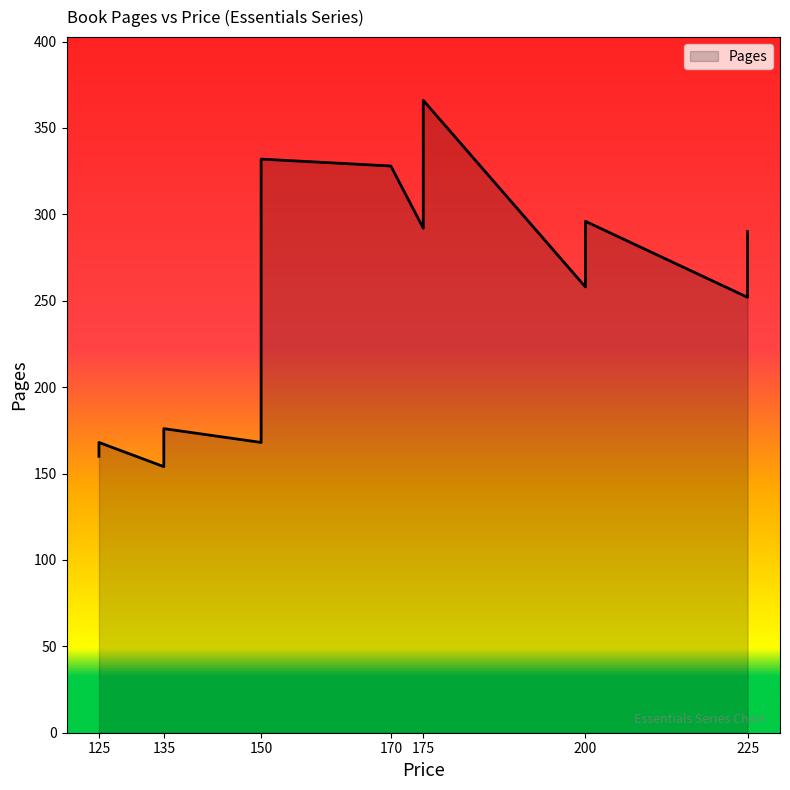

The chart shows a value of 79 at 135. True or false?

False